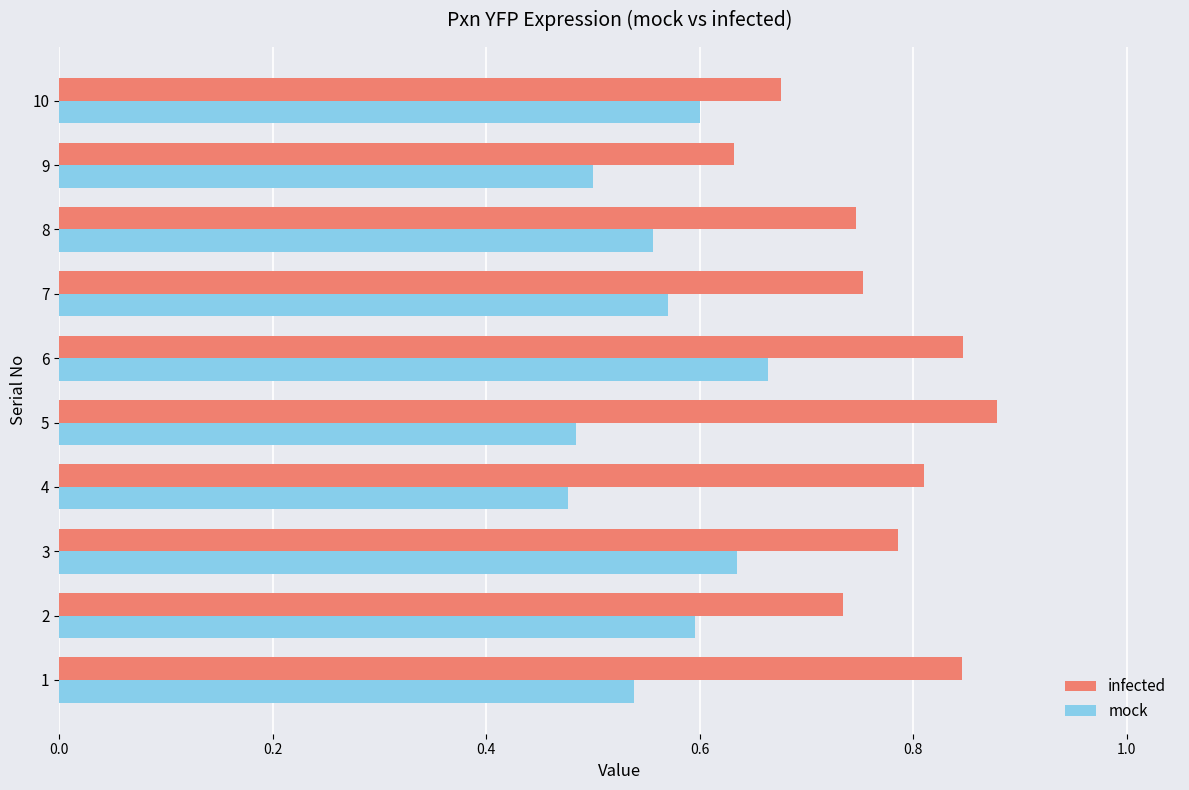

At 7, list the series in order from largest to smallest.

infected, mock